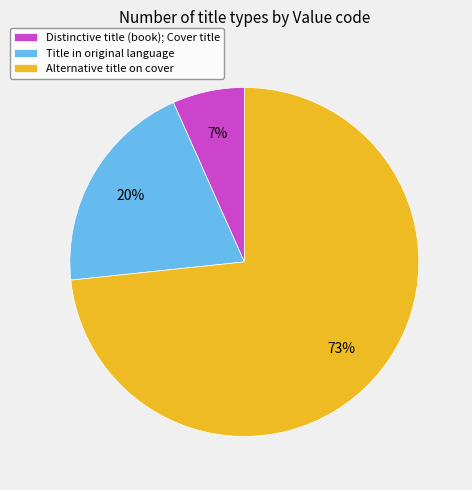

Is it true that Alternative title on cover is 81% of the pie?

False